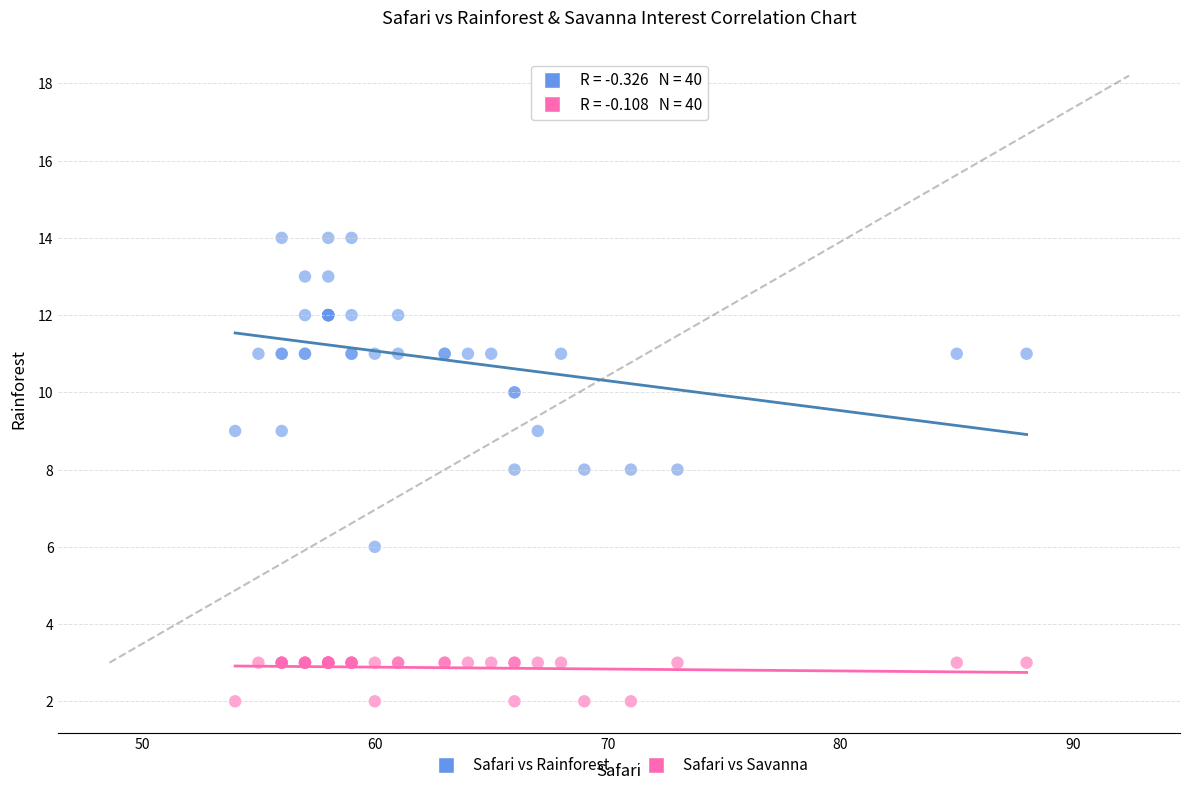

What is the X range (max minus min) for the scatter plot?

34